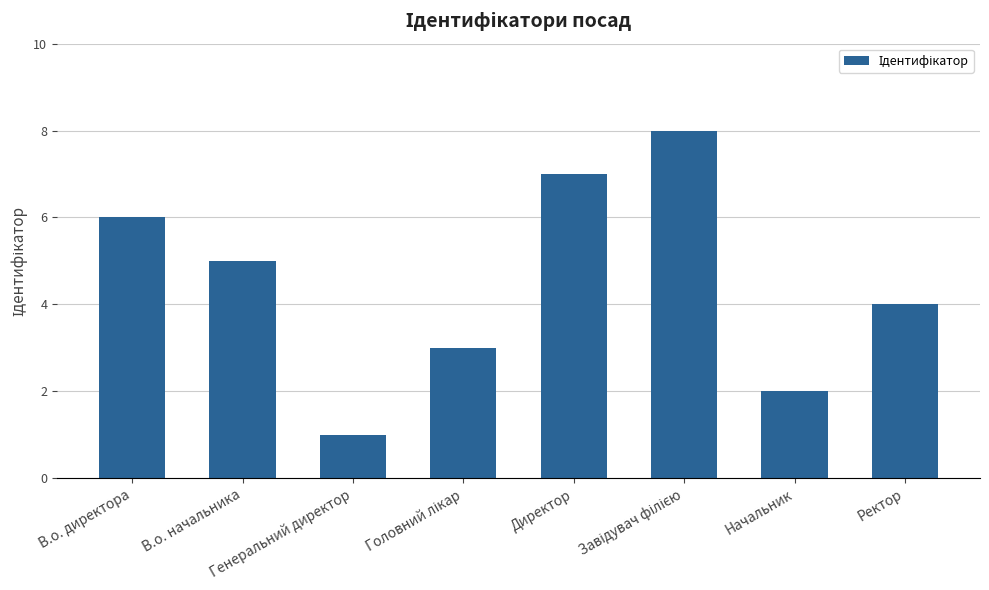

How many values are between 3 and 7?

5